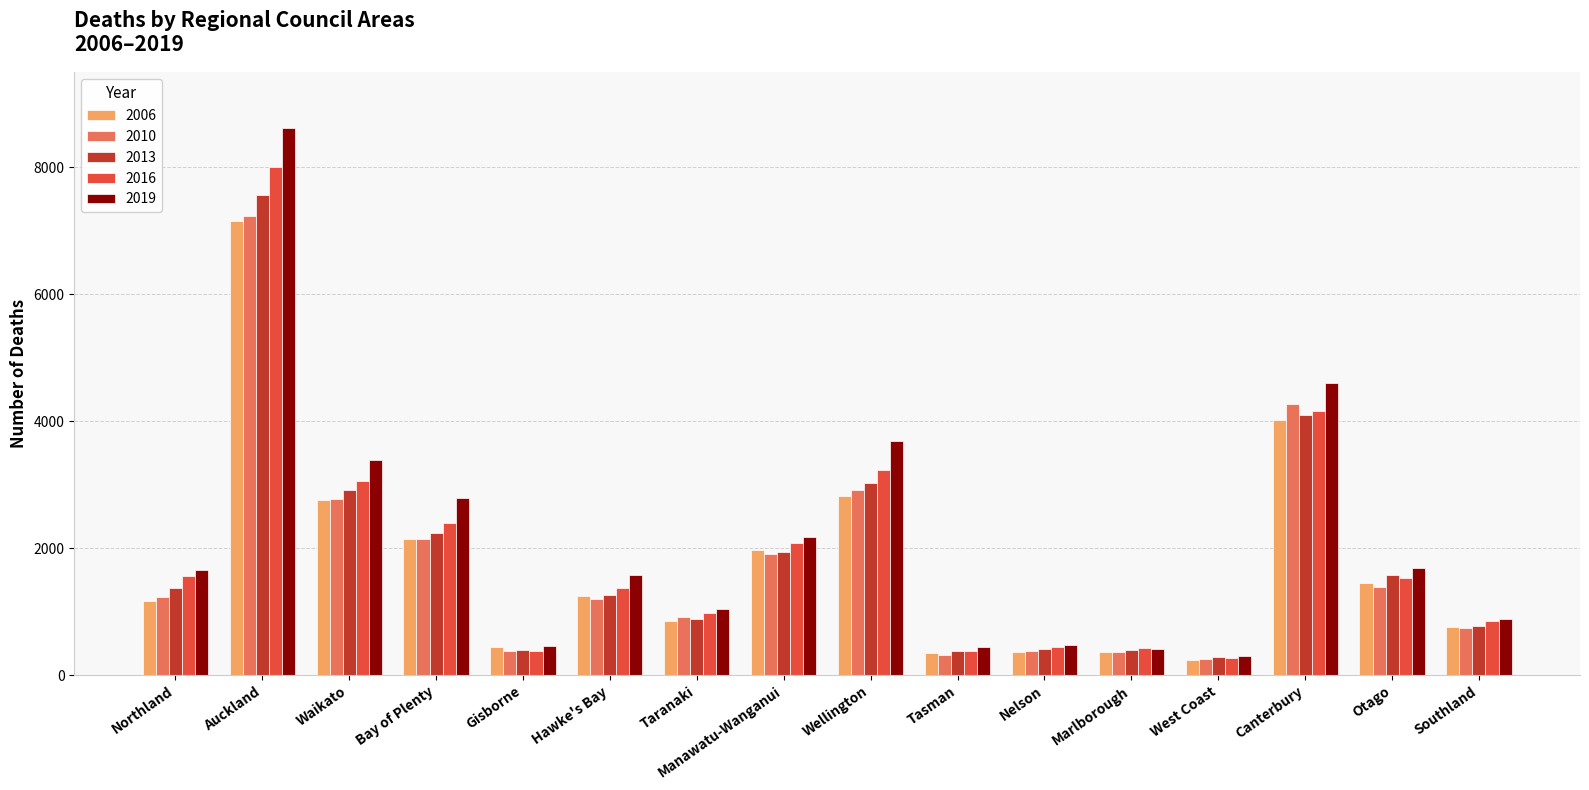

What is the difference between the second highest and minimum values in the 2019 series?

4308